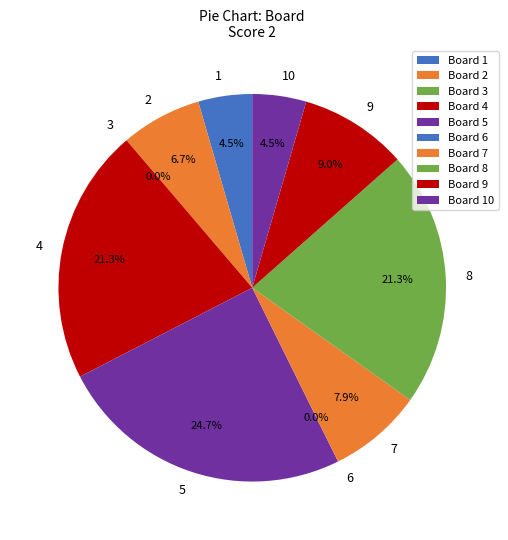

How many segments does this pie chart have?

10